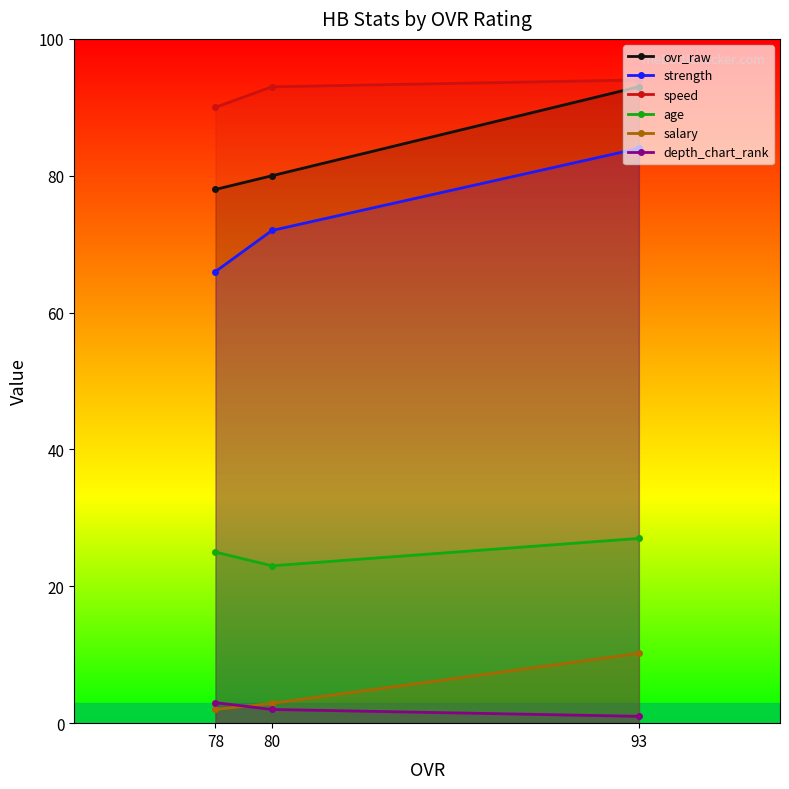

Which has a higher value, 80 or 78?

80